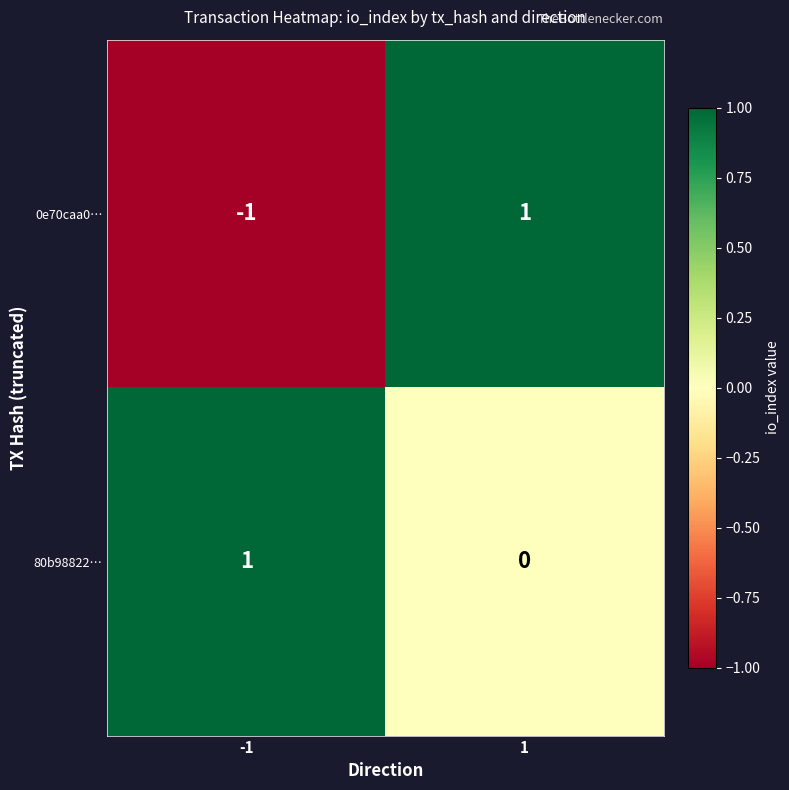

True or false: 0e70caa0… has a value of -1 at -1.

True